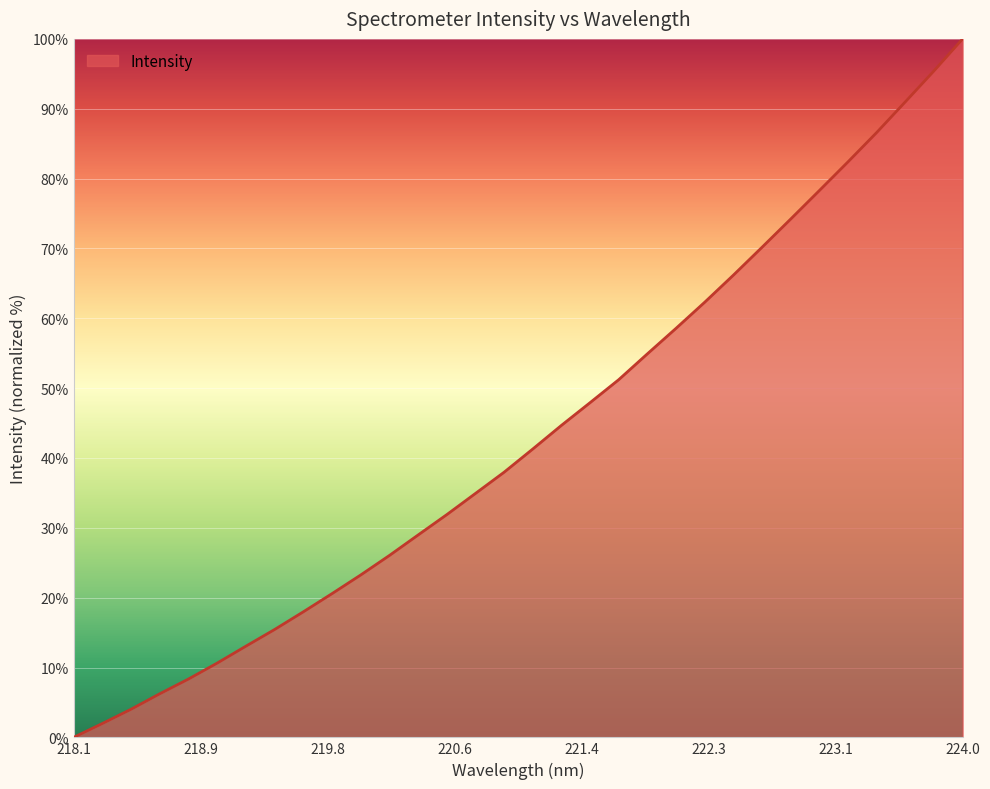

How many values are above zero?

31